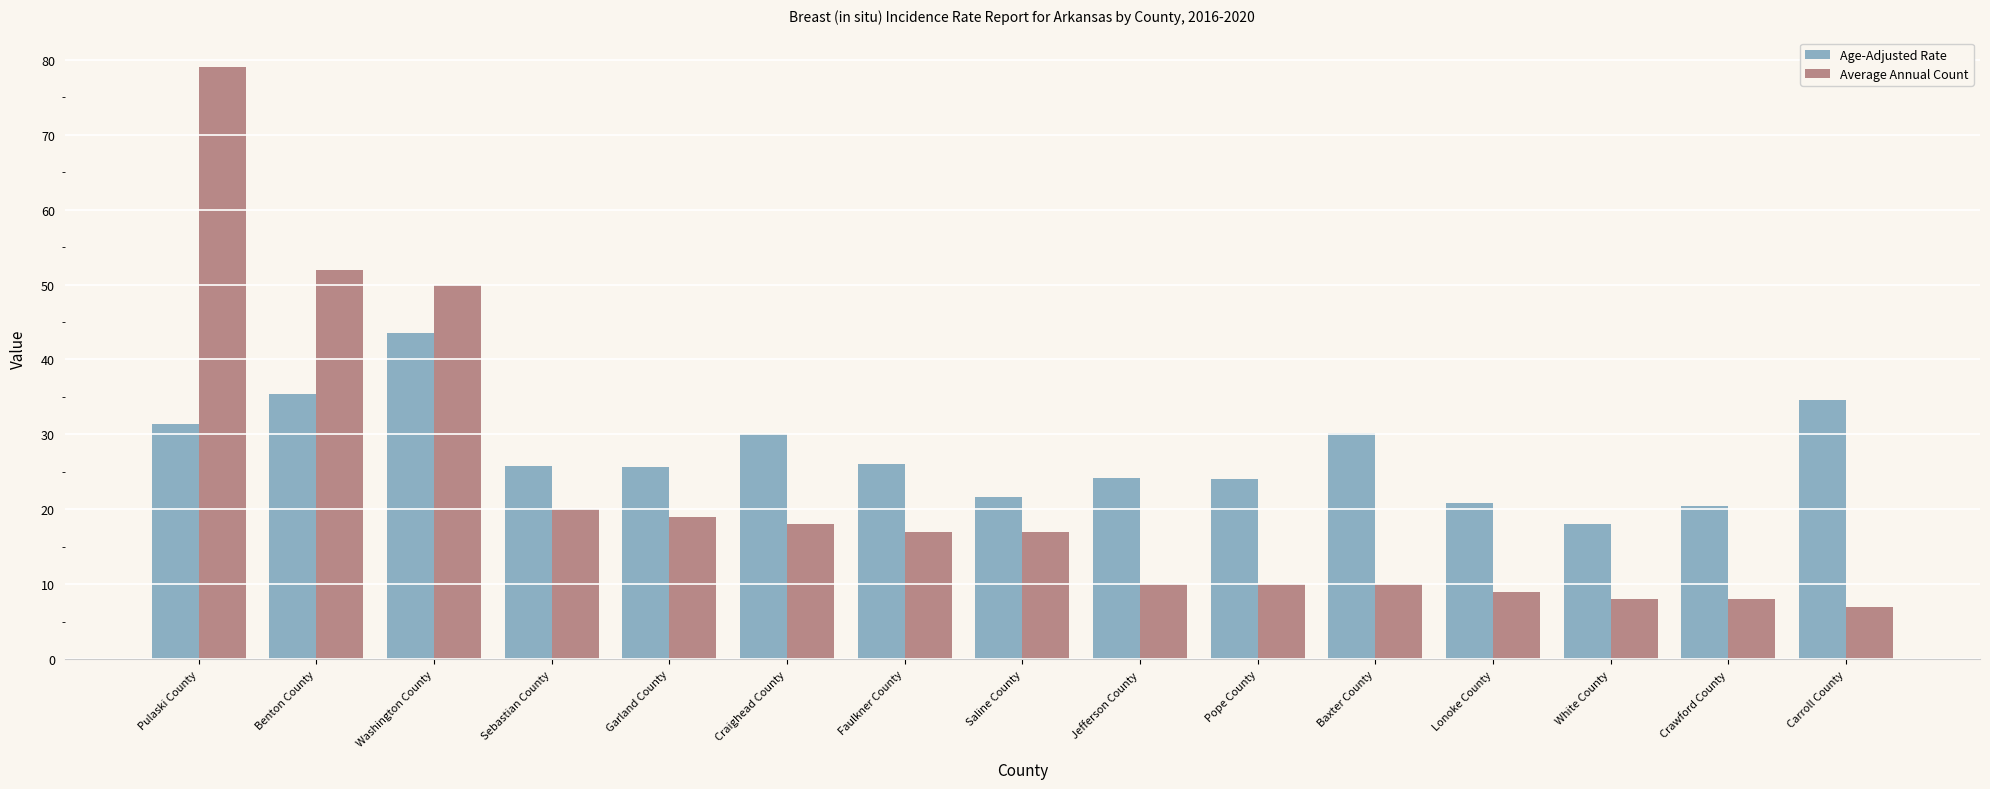

At which label does Age-Adjusted Rate reach its peak?

Washington County